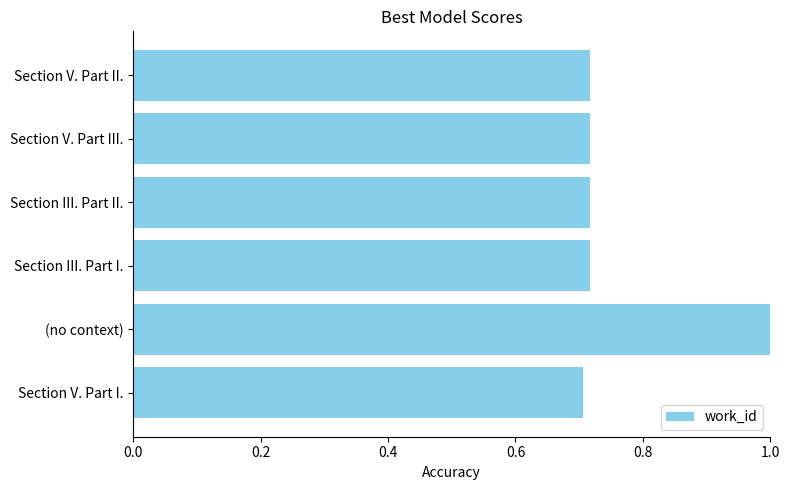

The chart shows a value of 1.7 at (no context). True or false?

False